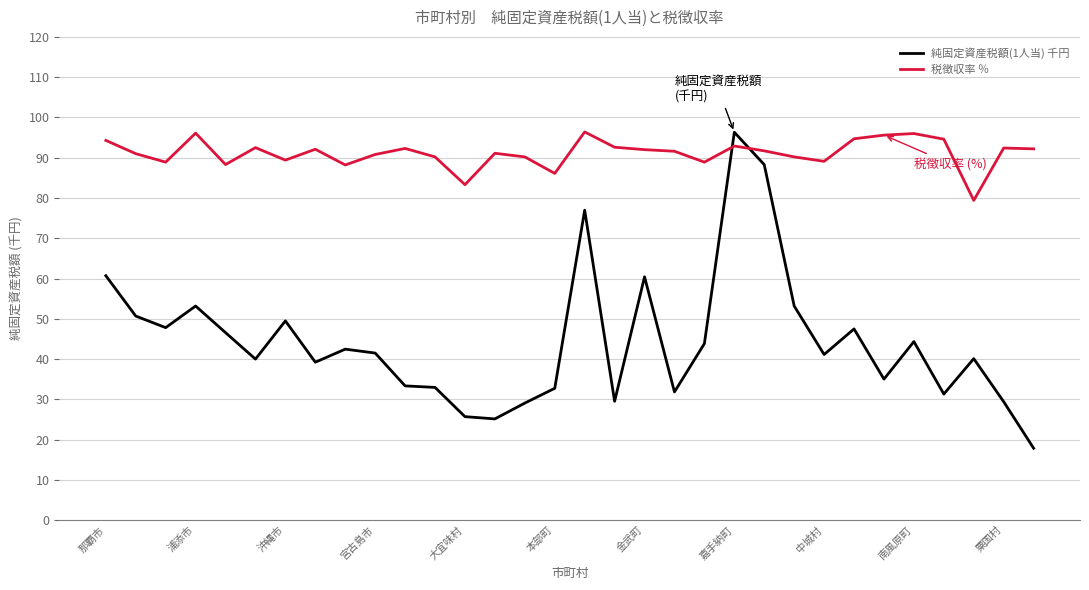

What is the smallest value displayed?

17.9